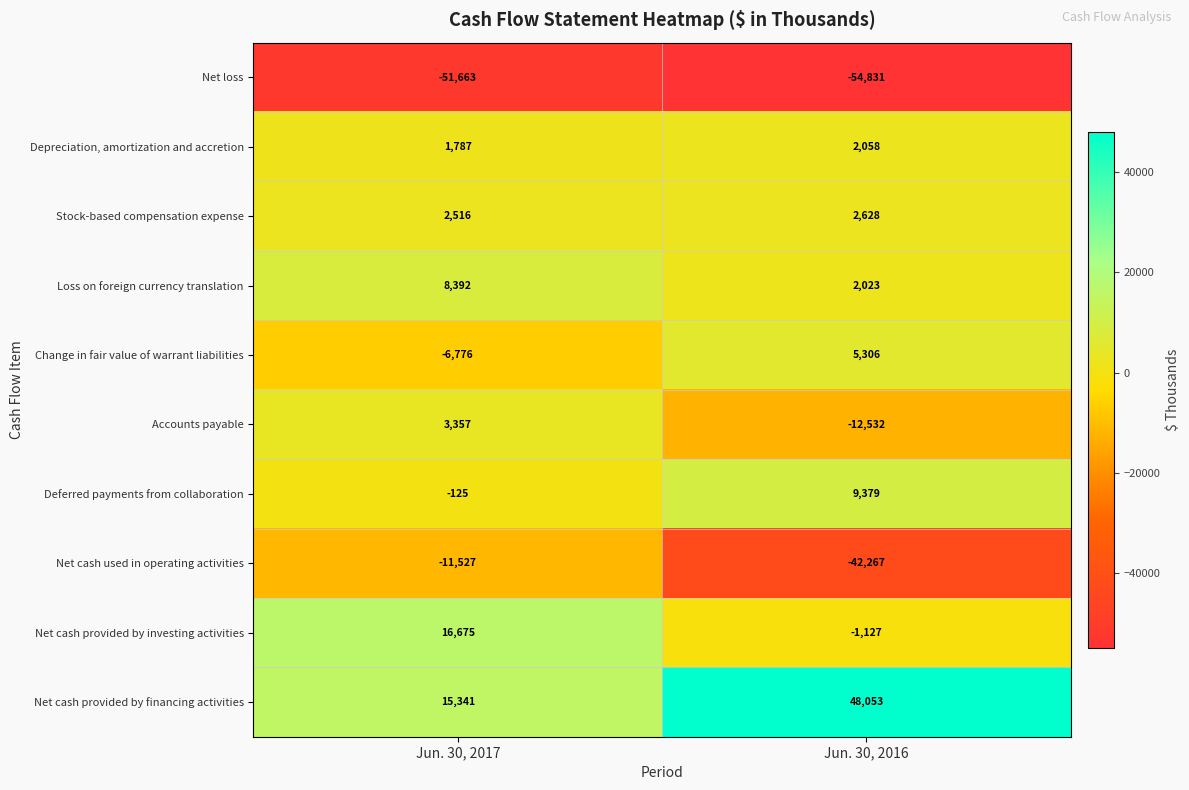

Is the value of Loss on foreign currency translation at Jun. 30, 2016 greater than the value of Accounts payable at Jun. 30, 2017?

No